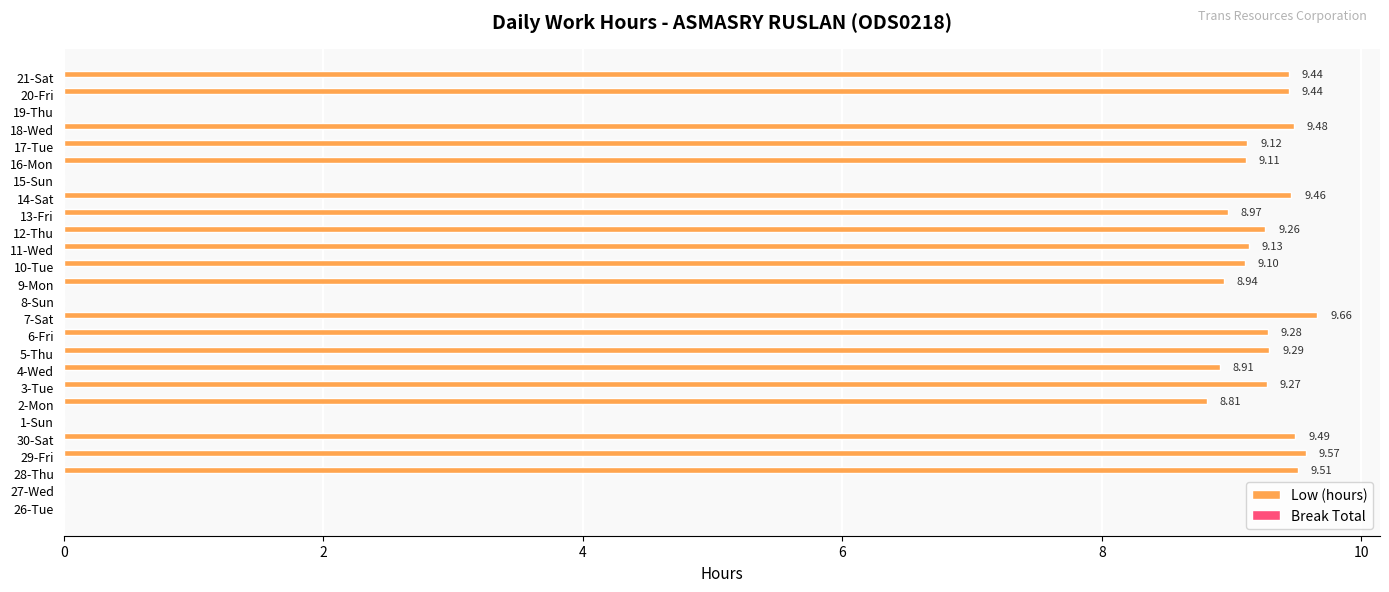

What is the ratio of the value at 20-Fri to the value at 17-Tue?

1.0